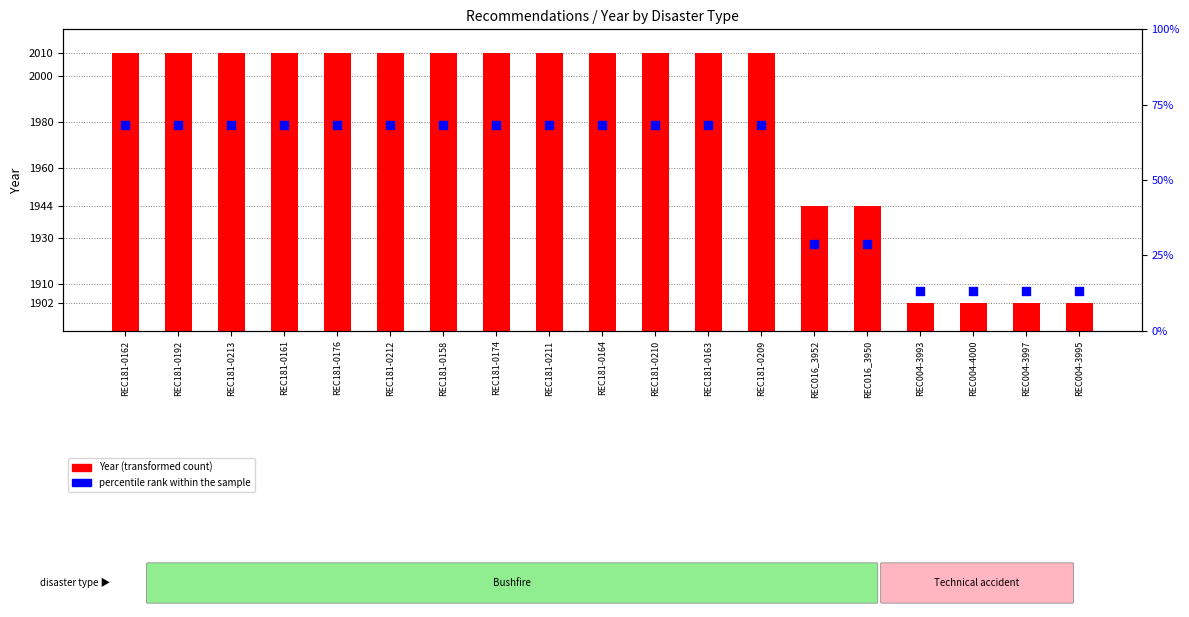

Is the value of percentile rank within the sample at REC181-0209 greater than the value of Year (transformed count) at REC181-0174?

No